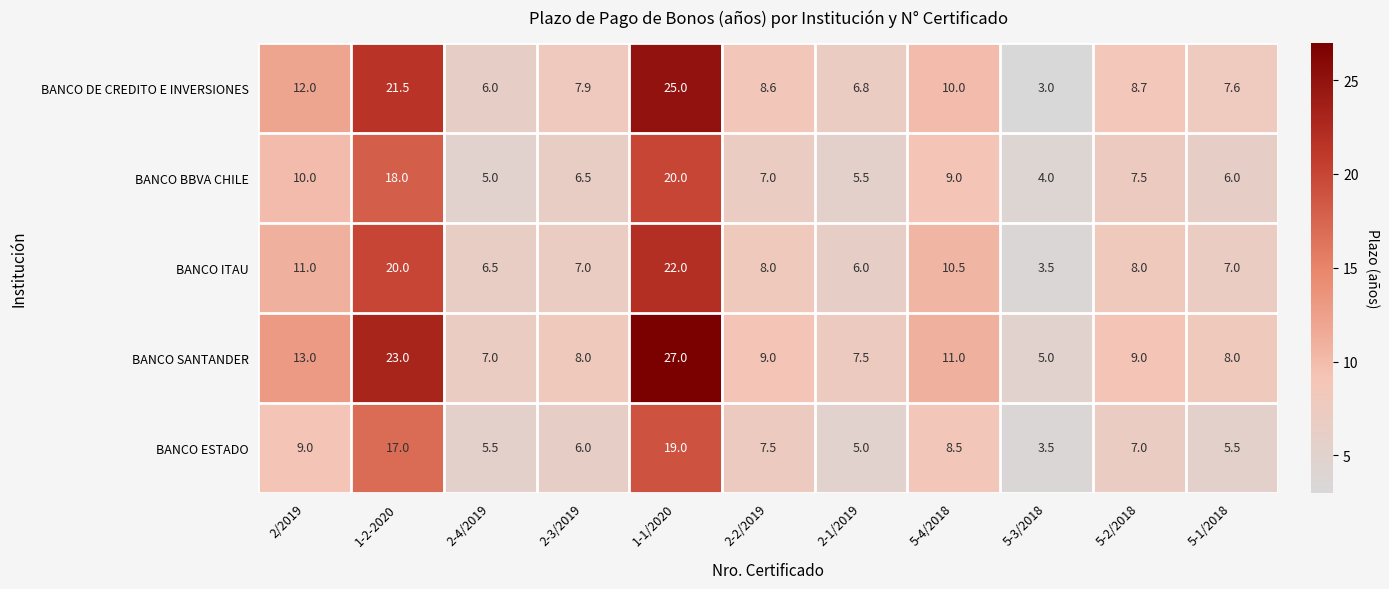

At 5-4/2018, list the series in order from largest to smallest.

BANCO SANTANDER, BANCO ITAU, BANCO DE CREDITO E INVERSIONES, BANCO BBVA CHILE, BANCO ESTADO